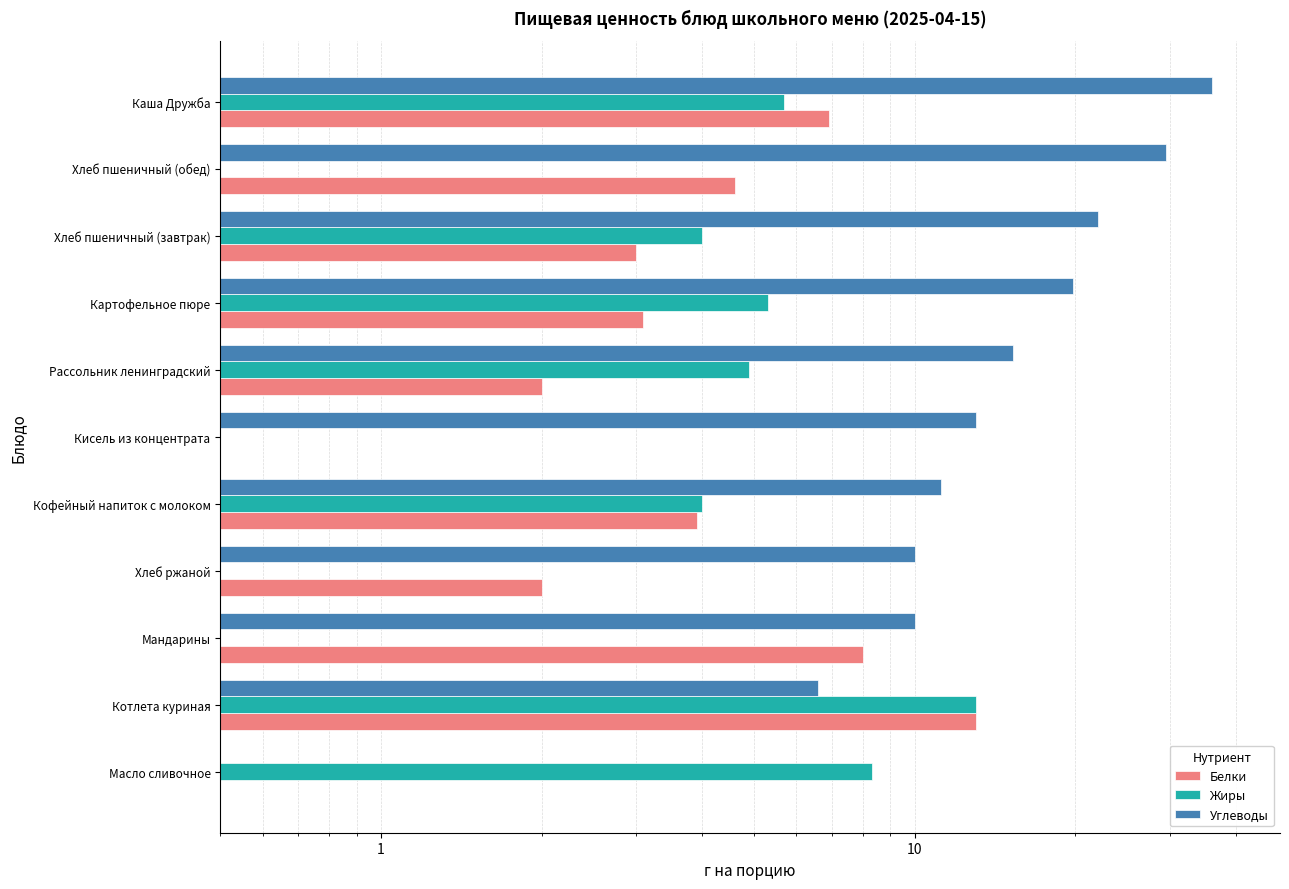

What is the average value of the Белки series?

4.2